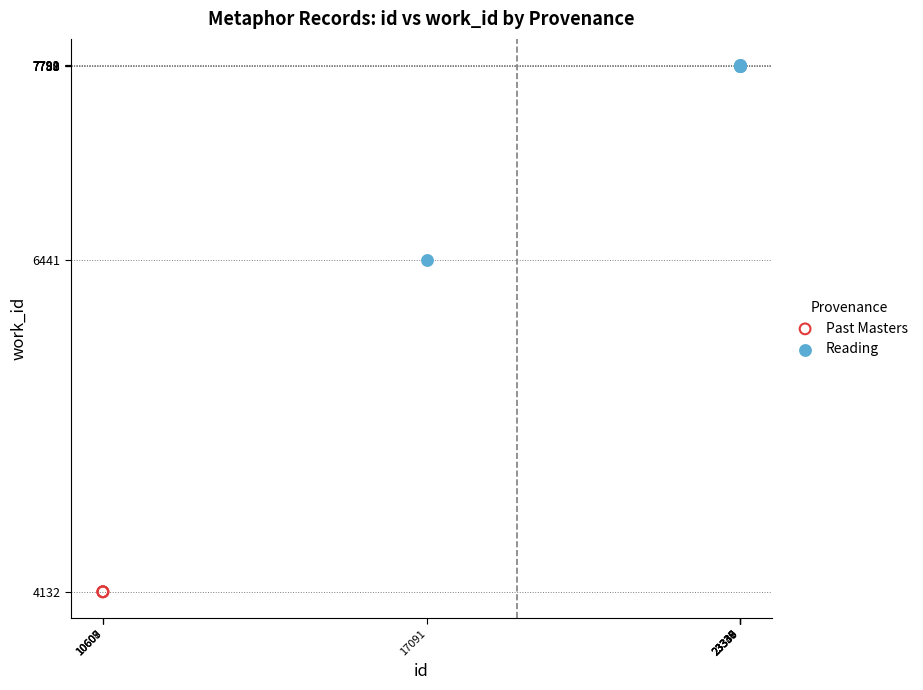

Which series reaches the maximum Y coordinate?

Reading